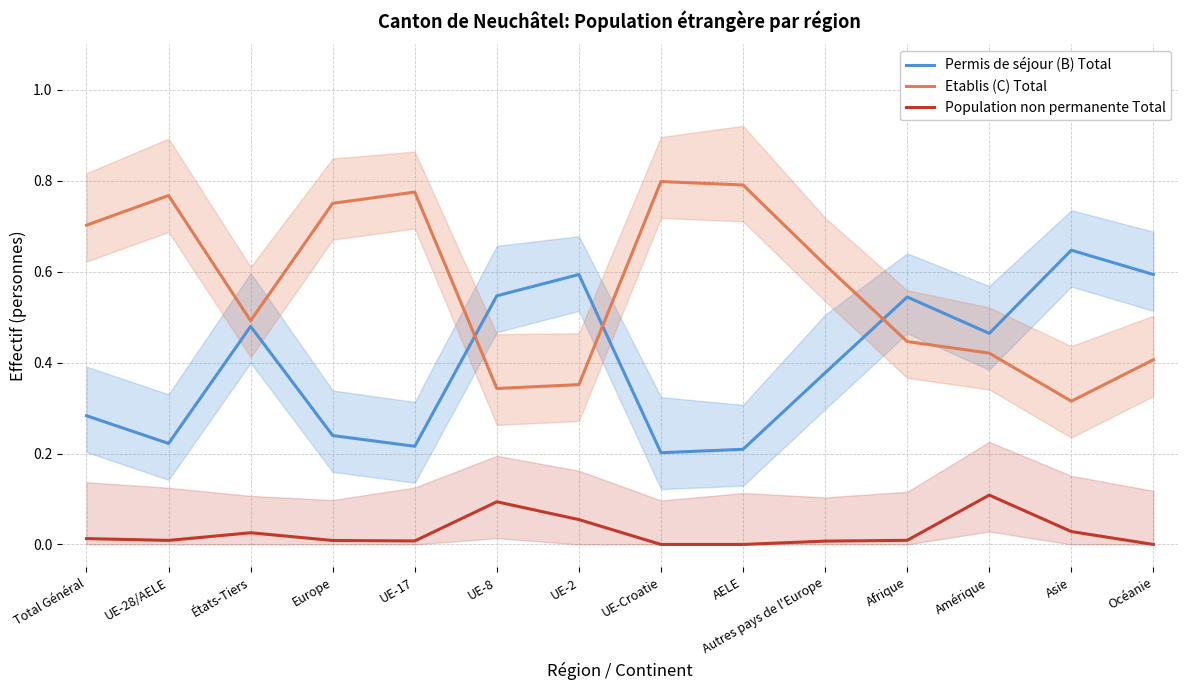

How many lines are shown in the chart?

3